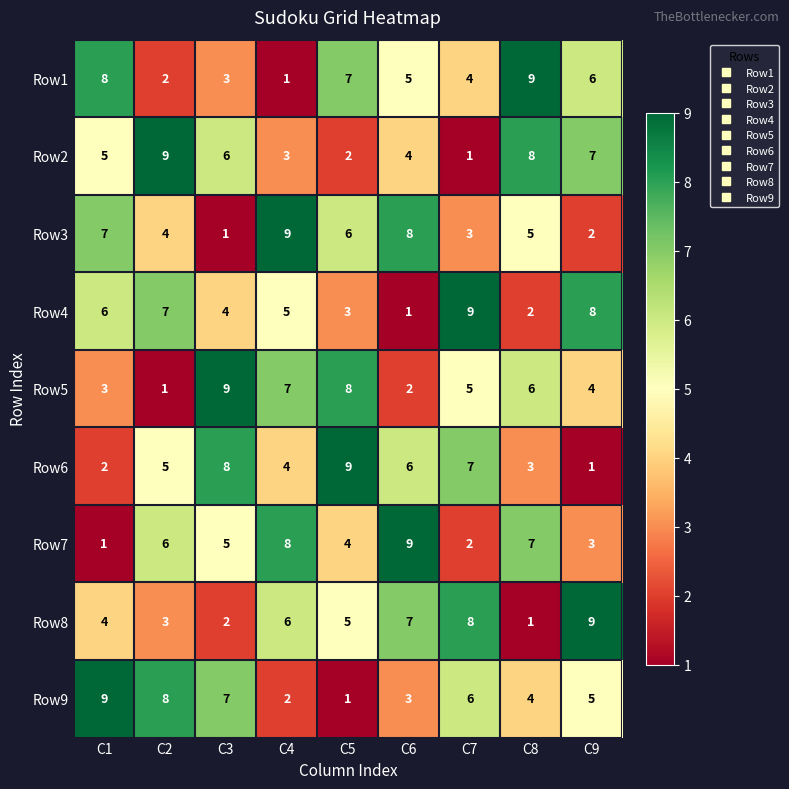

Which category has the lowest value in the Row9 series?

C5